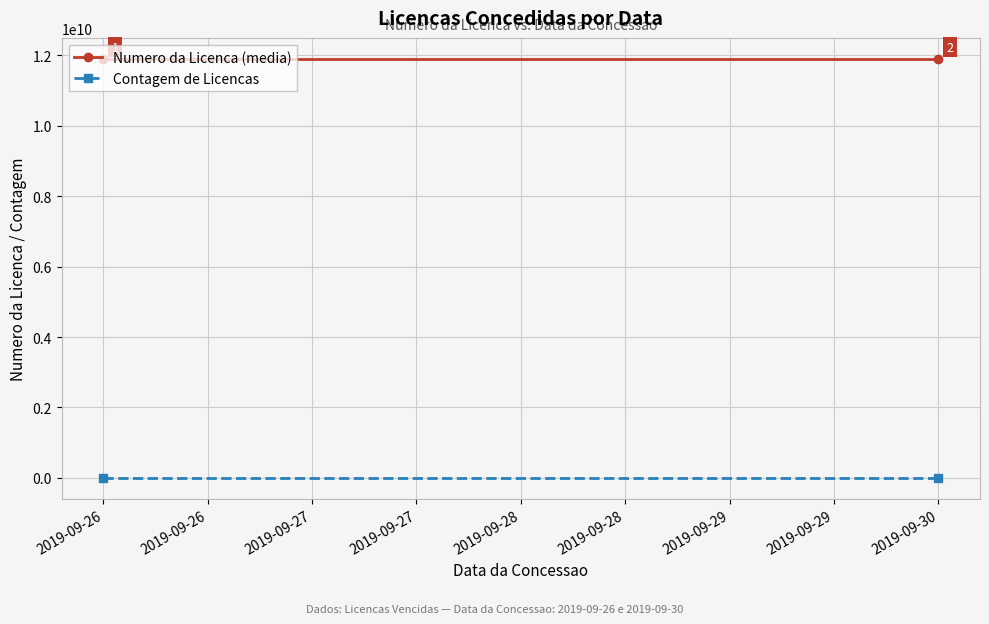

Which series has the largest range (max minus min)?

Numero da Licenca (media)